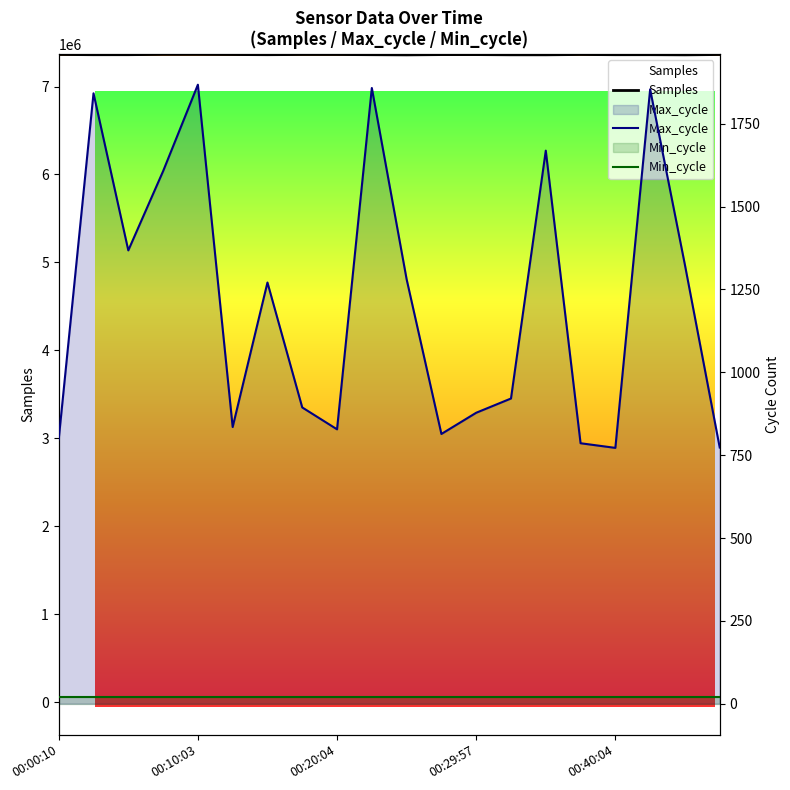

Between 11 and 15, which series saw the biggest shift?

Samples